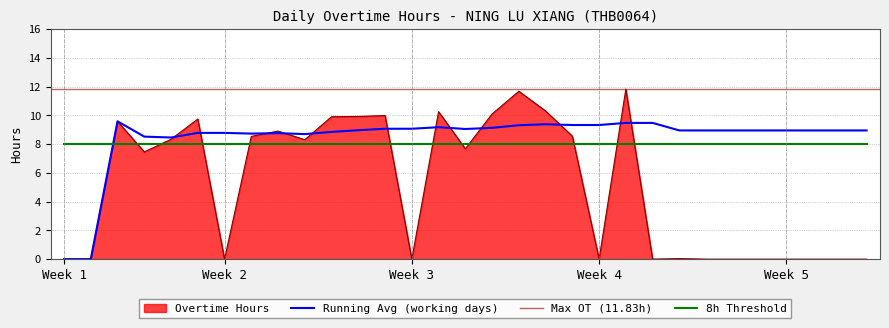

How many interior local valleys (lower than both neighbors) does the data have?

7